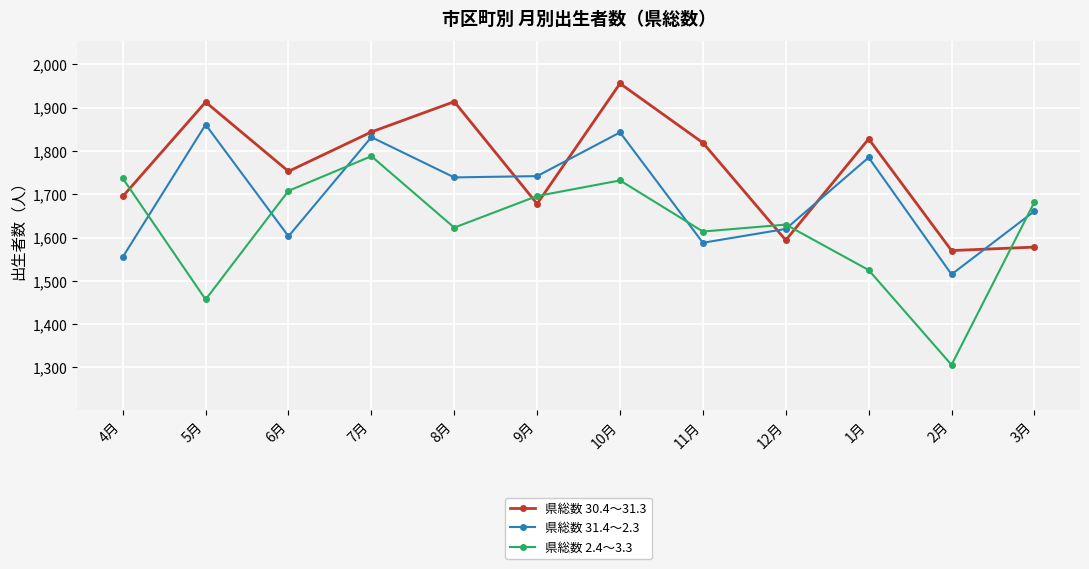

Which series has the largest range (max minus min)?

県総数 2.4～3.3